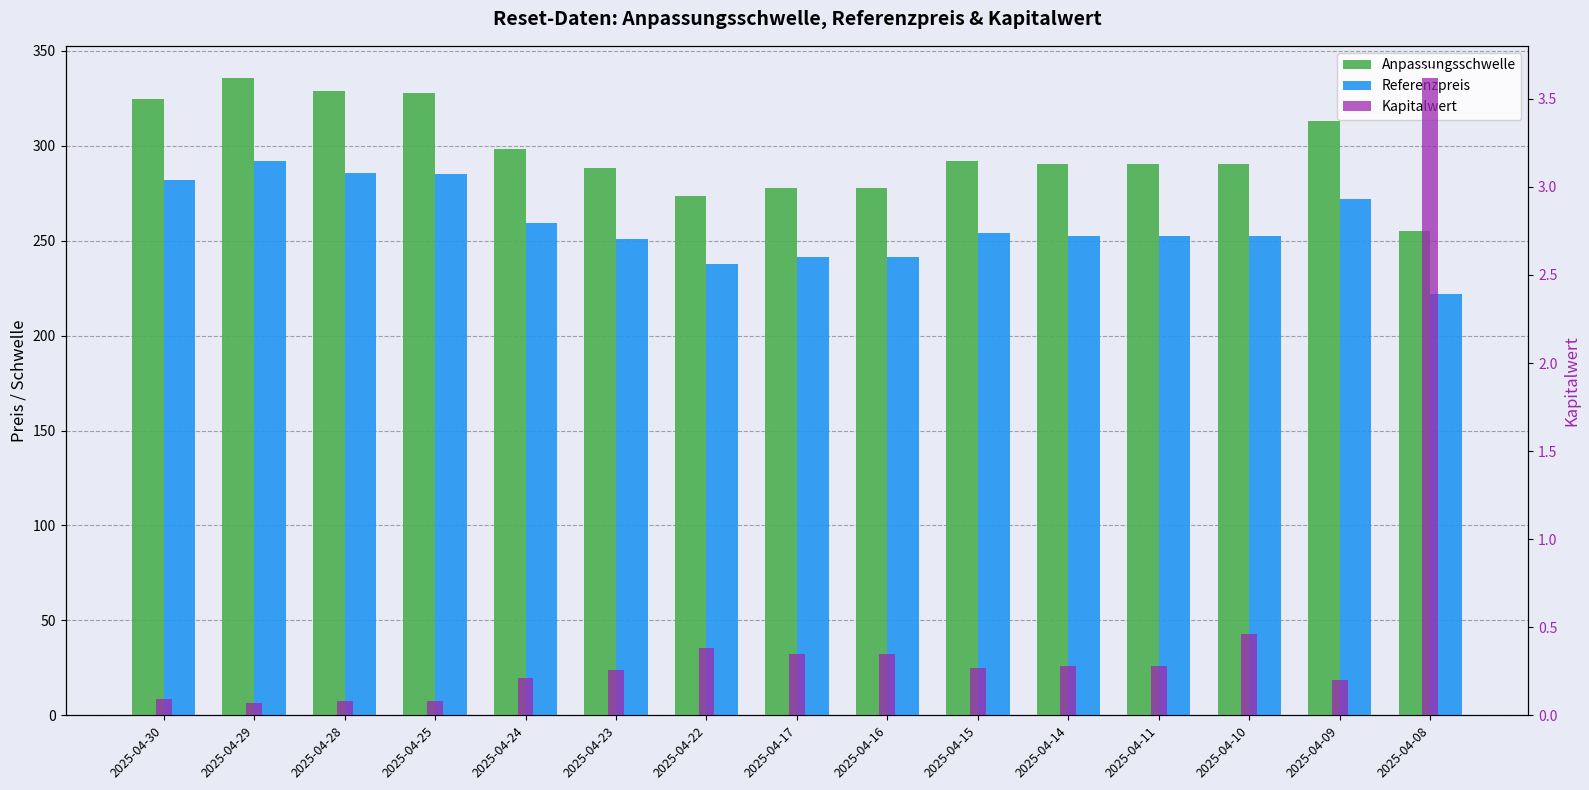

At which label is Referenzpreis closest to 256?

2025-04-15